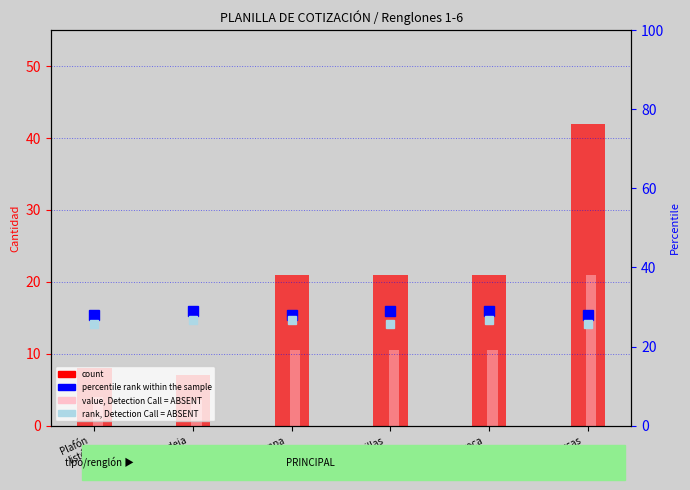

The count series shows 61.0 at Tuercas
galvanizadas. True or false?

False